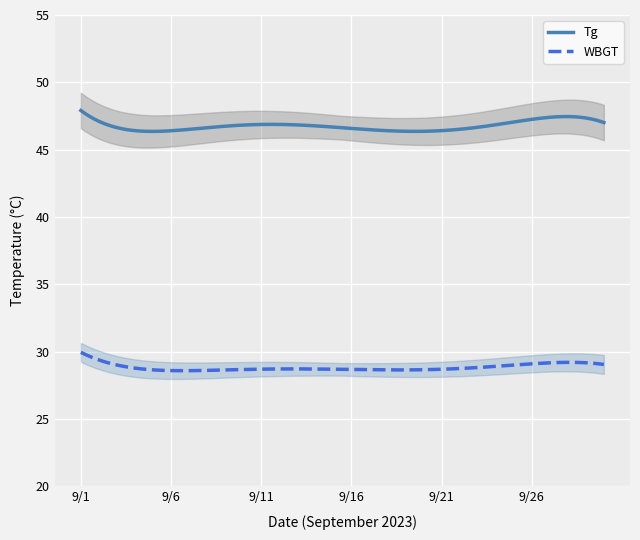

What is the minimum value for Tg?

46.4